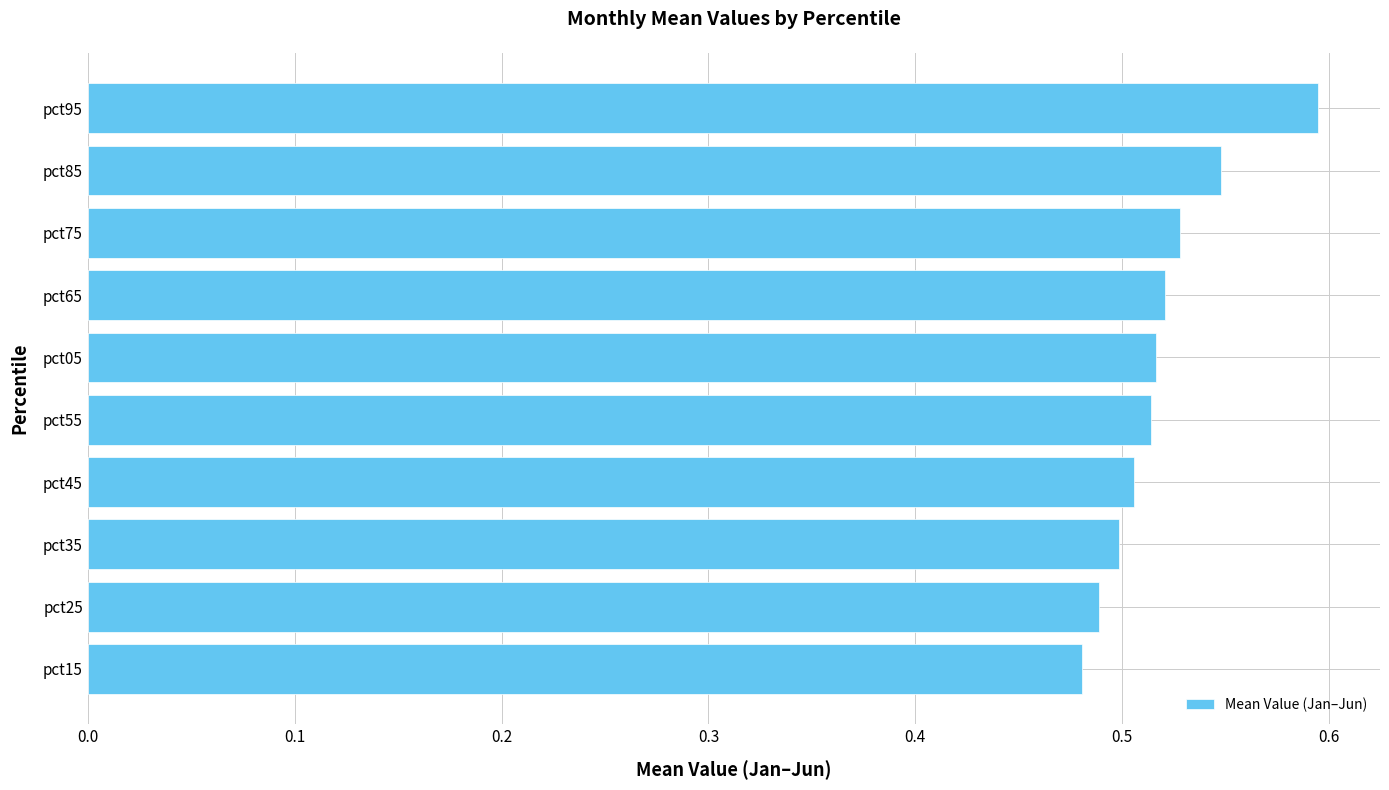

What is the maximum value shown in the chart?

0.6